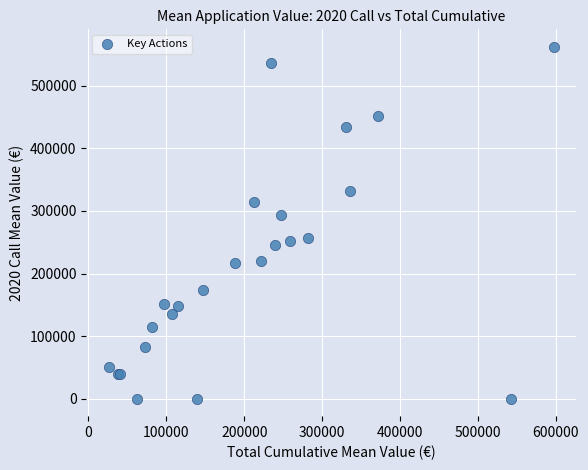

What Y value in the scatter plot is closest to 281158?

294041.1